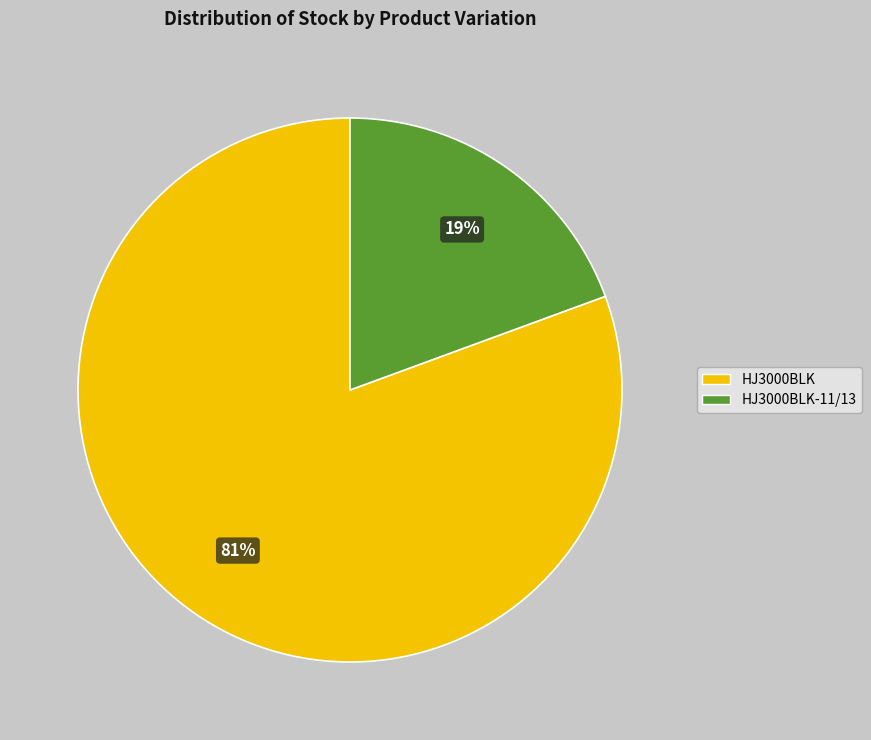

Which slice is the smallest?

HJ3000BLK-11/13